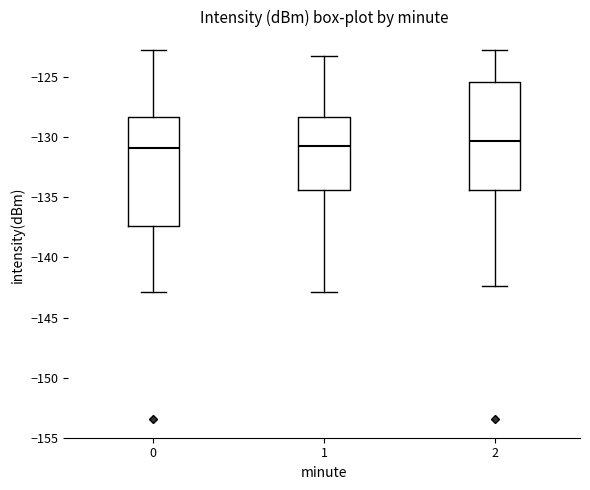

Where is the lower edge of the box at x = 1 on the y-axis? The values are not printed on the chart, so give them approximately, as read against the axis.

-134.5